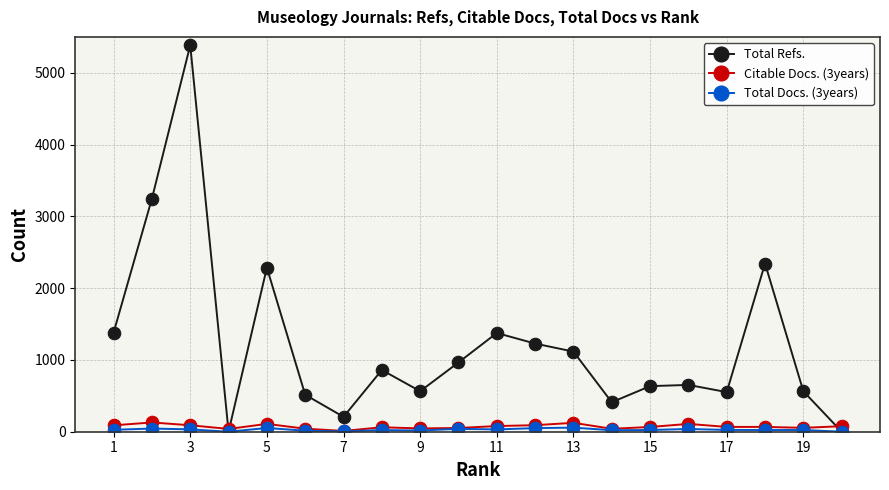

Which series has the largest total across all categories?

Total Refs.